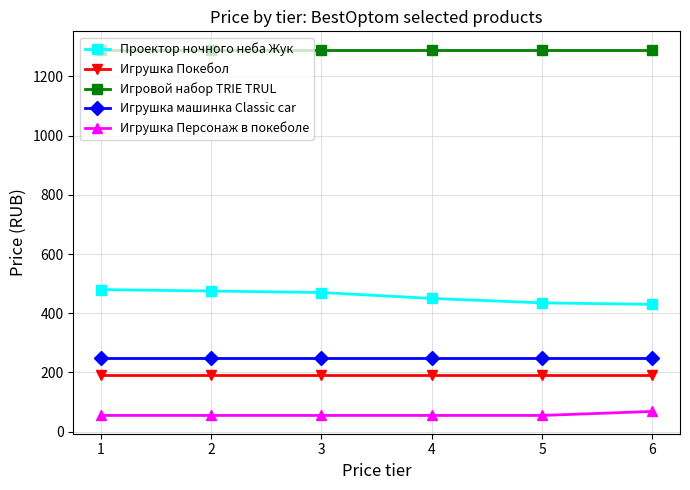

What is the total value across all series at 2?

2260.0